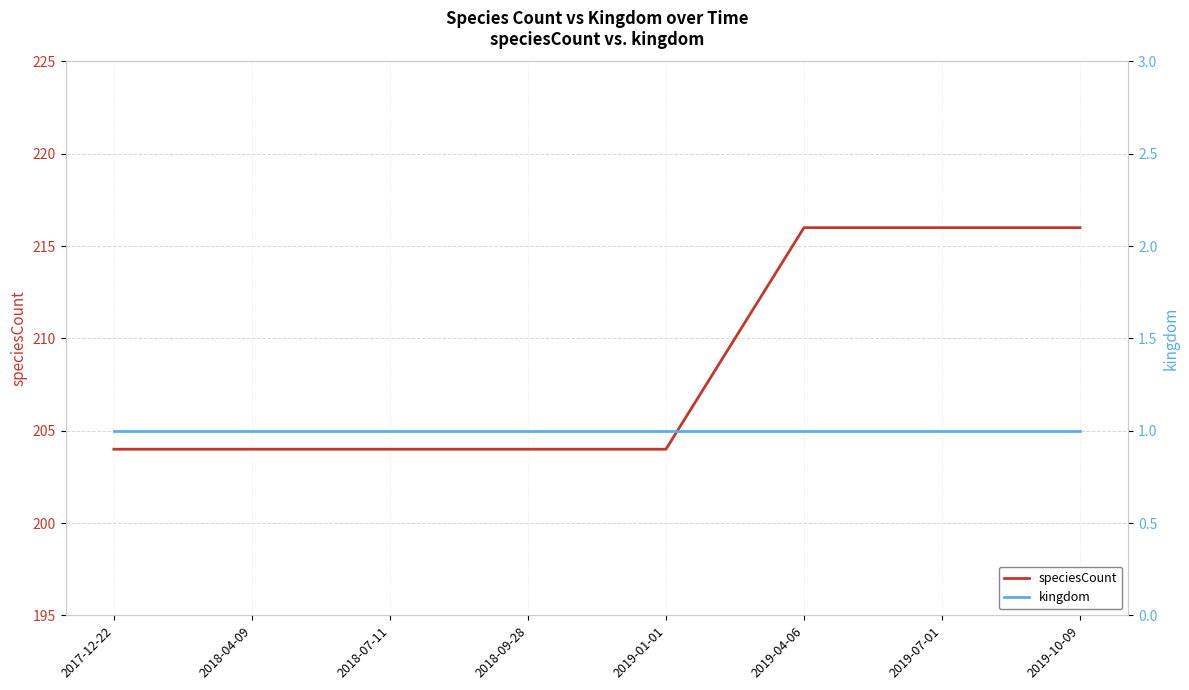

Which series has the widest spread of values?

speciesCount